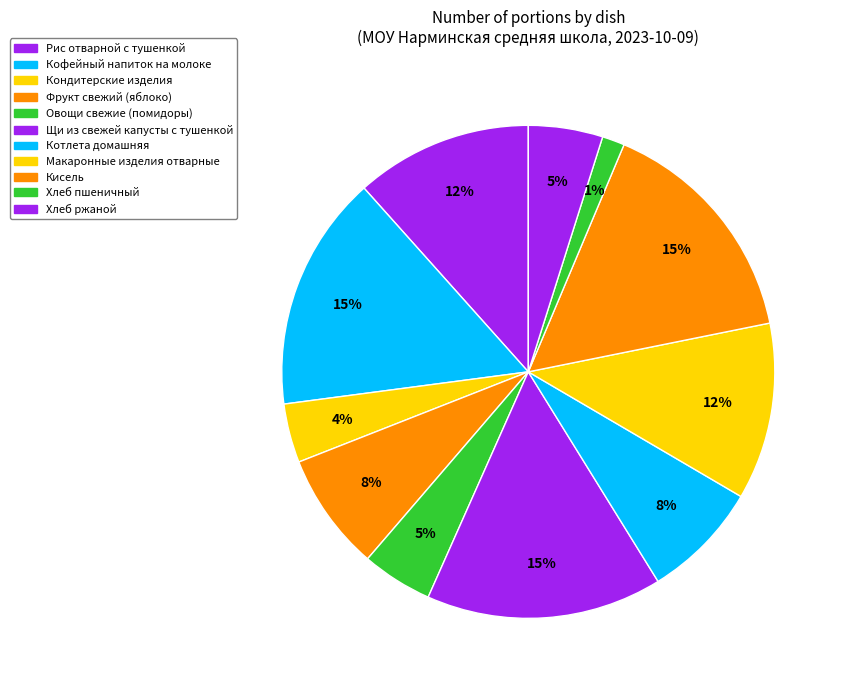

How many segments does this pie chart have?

11